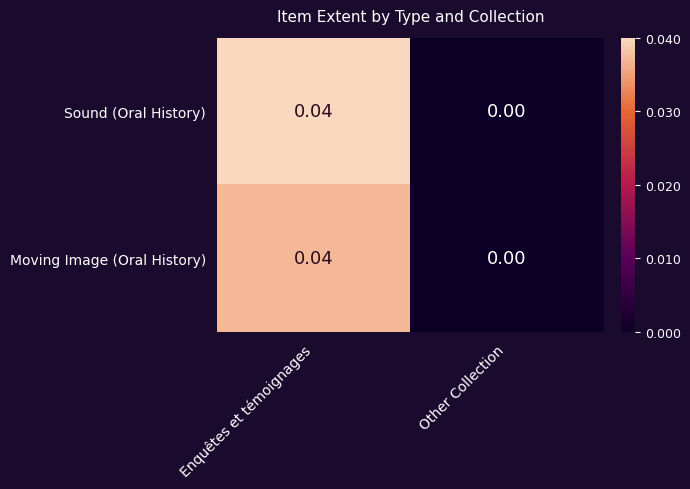

Which label corresponds to the largest value in the chart?

Enquêtes et témoignages